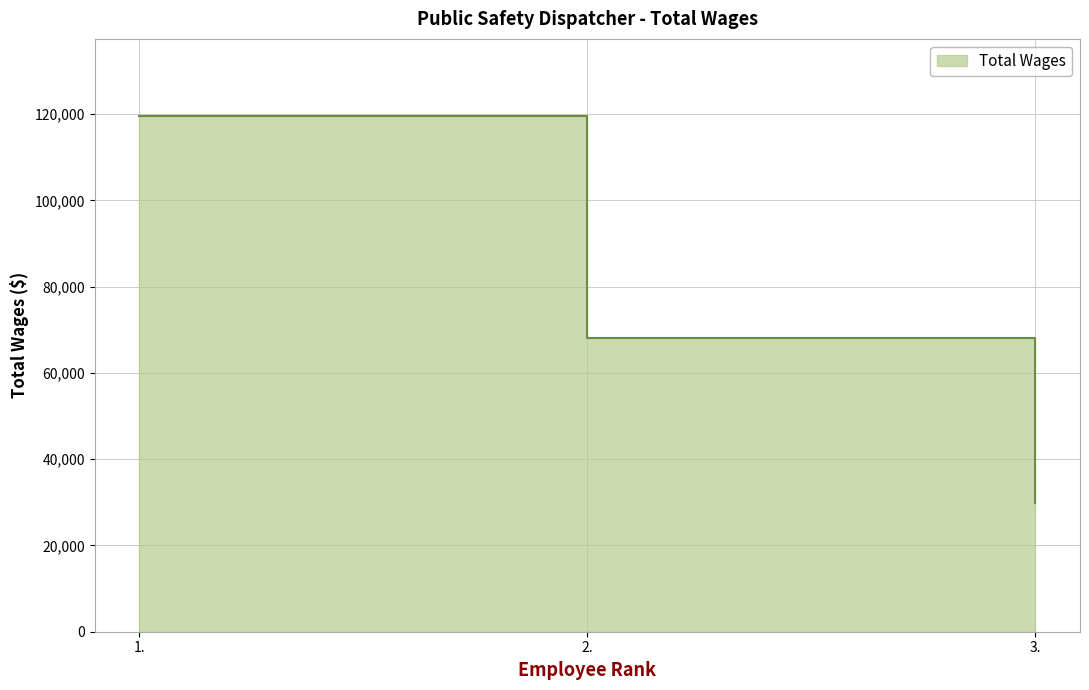

Reading right to left, list all the values displayed in this chart.

29940	68083	119502